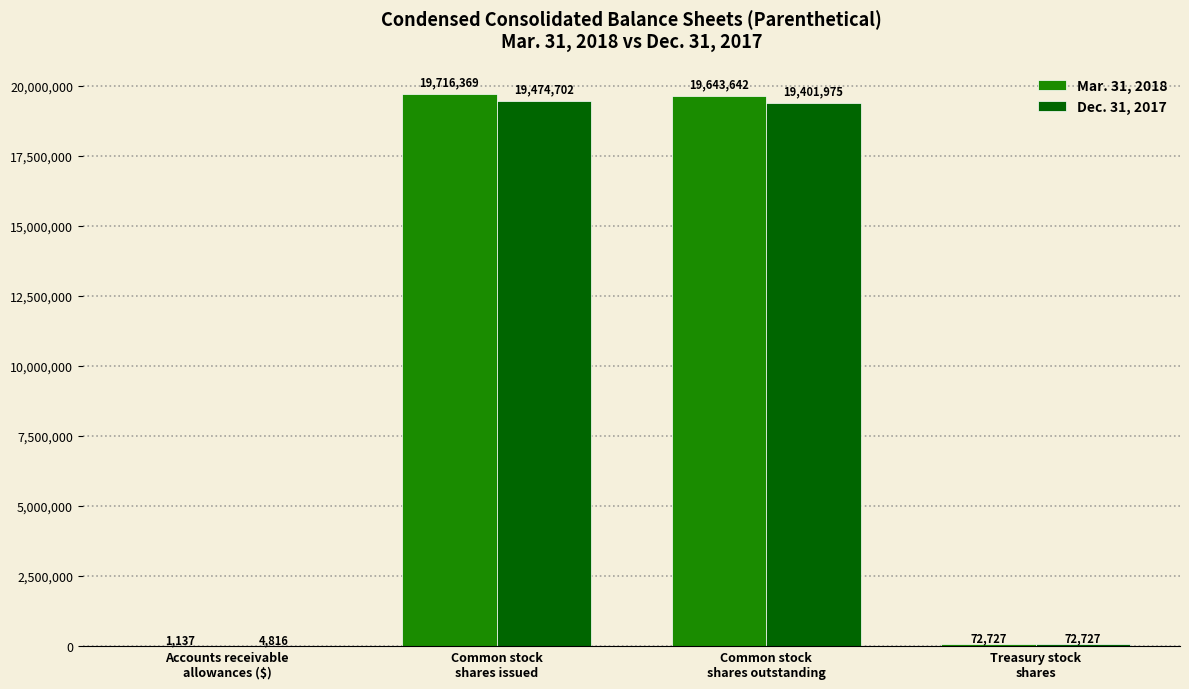

Which series has the largest total across all categories?

Mar. 31, 2018